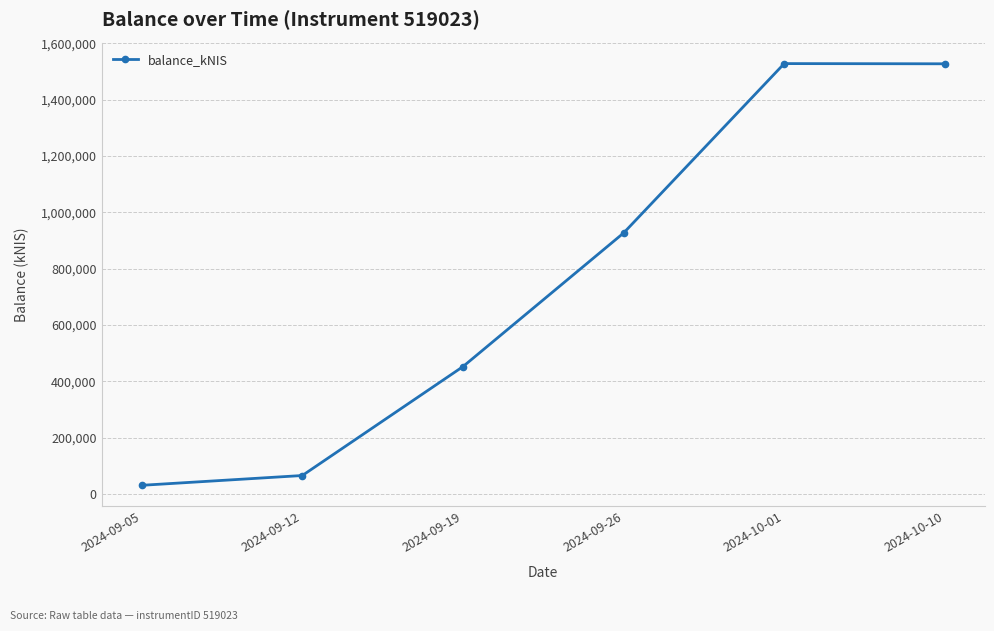

Where is the first local maximum?

2024-10-01